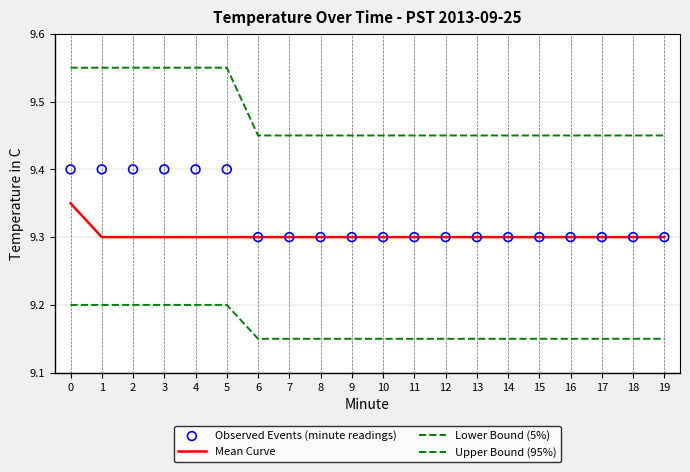

Which series has the widest spread of Y values?

Upper Bound (95%)